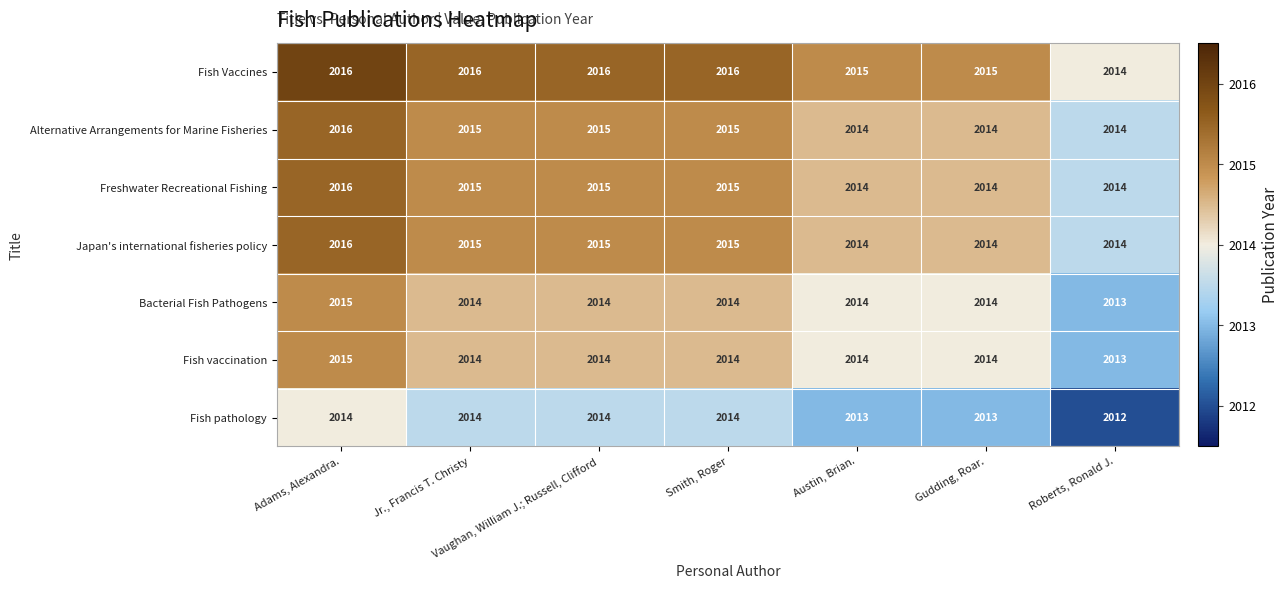

What is the total value across all series at Roberts, Ronald J.?

14094